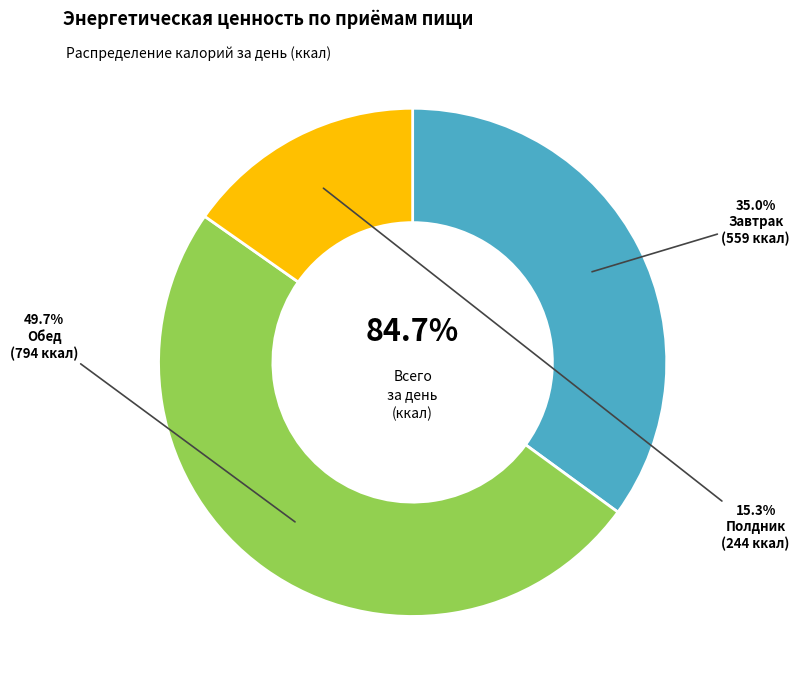

What is the ratio of the value at Завтрак to the value at Полдник?

2.3